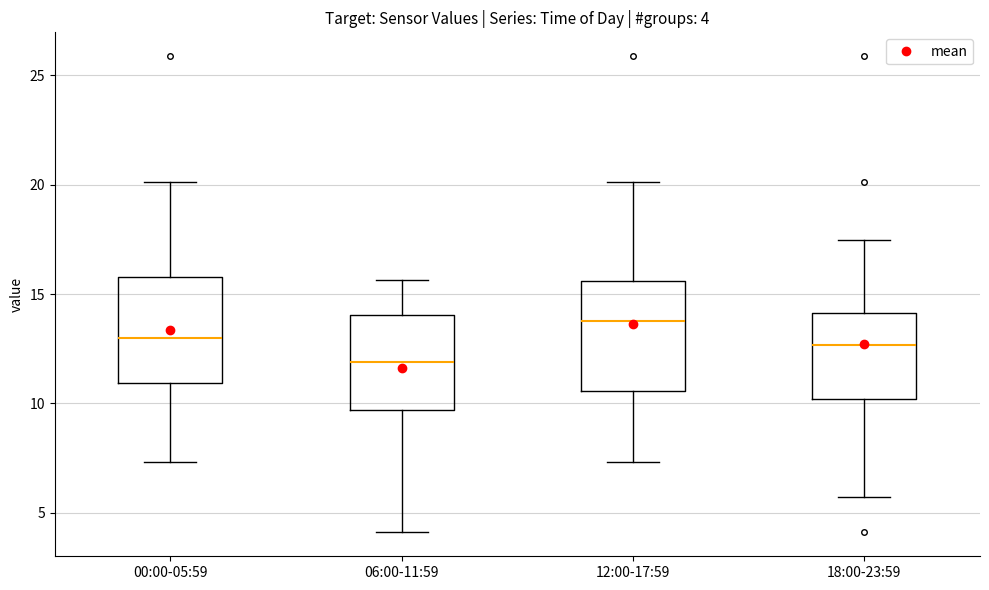

Which box has the lowest median line?

06:00-11:59